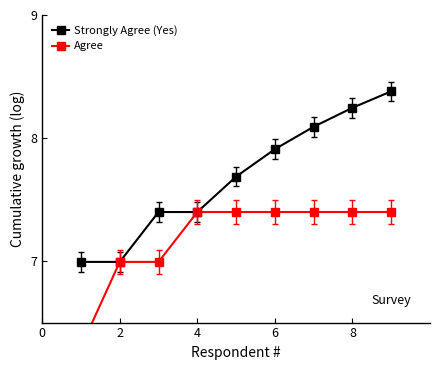

True or false: Strongly Agree (Yes) has more than 1 points higher than both neighbors.

False